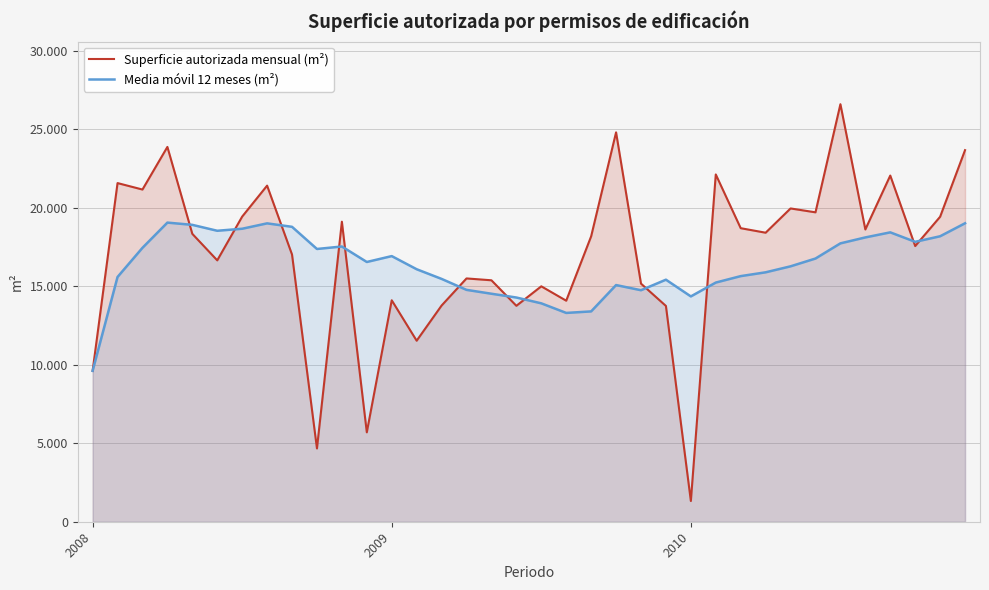

How many lines are shown in the chart?

2